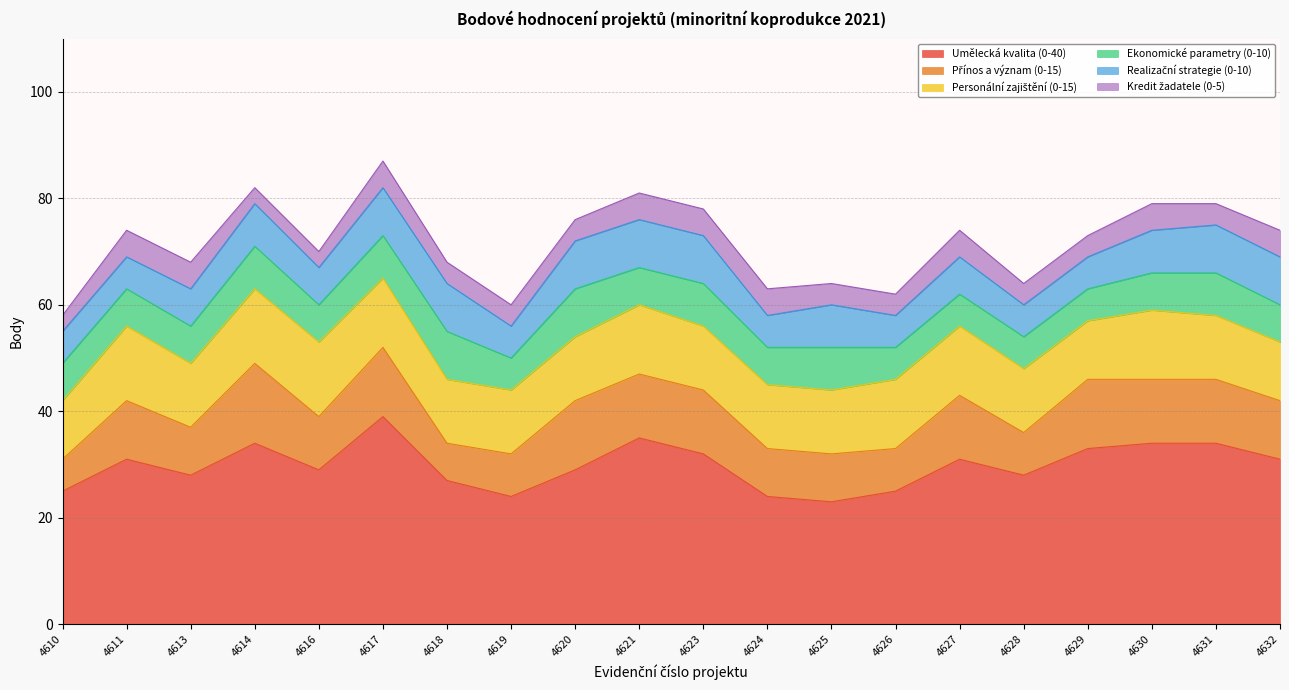

How many Kredit žadatele (0-5) values are between 4 and 5?

17